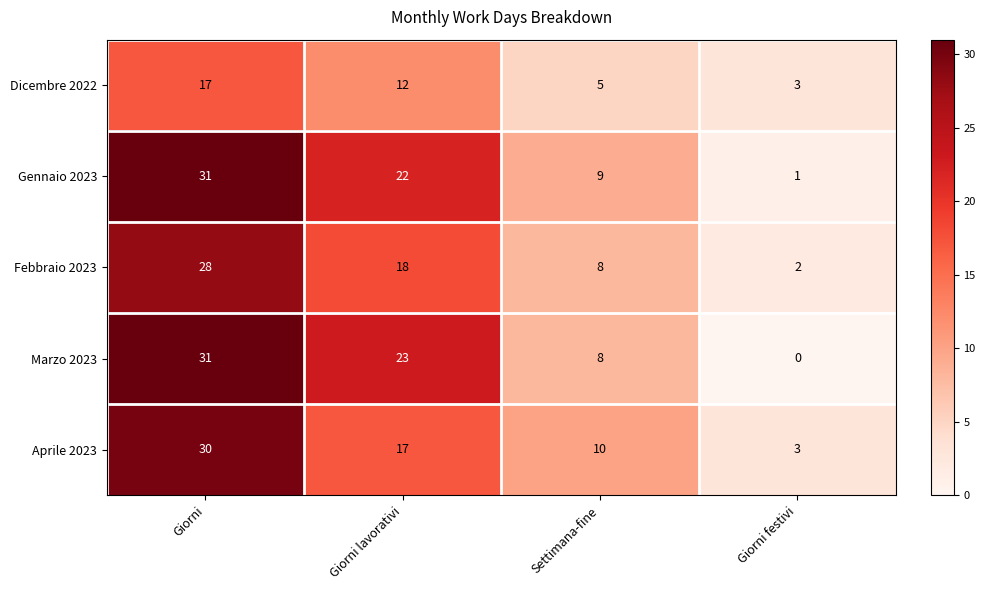

Count the Dicembre 2022 values in the range 5 to 17.

3